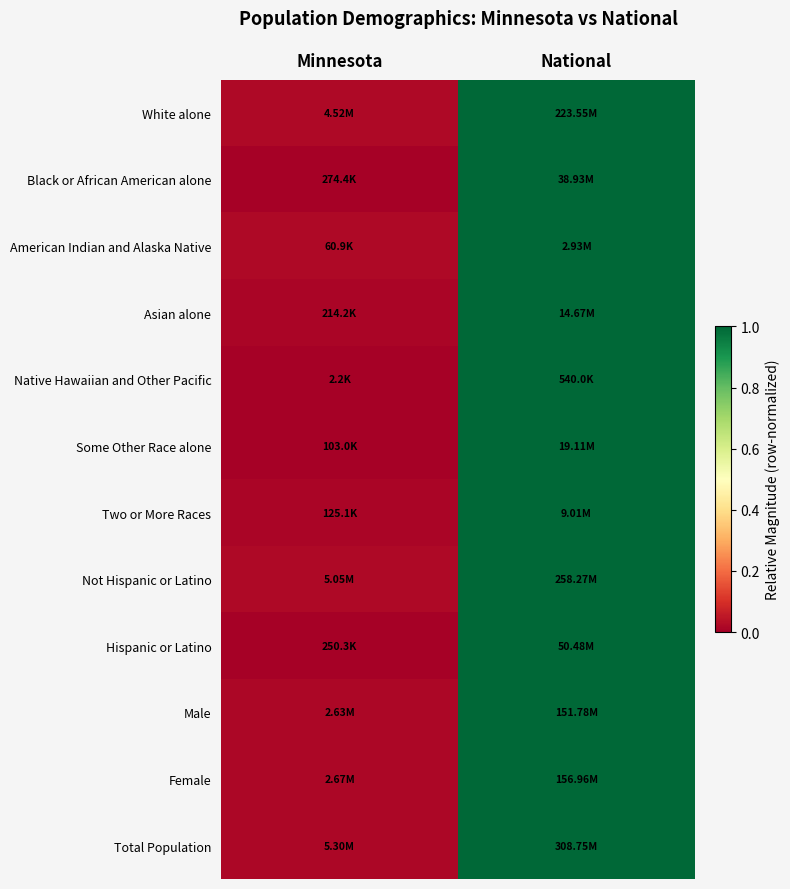

Count the number of data series in this chart.

12